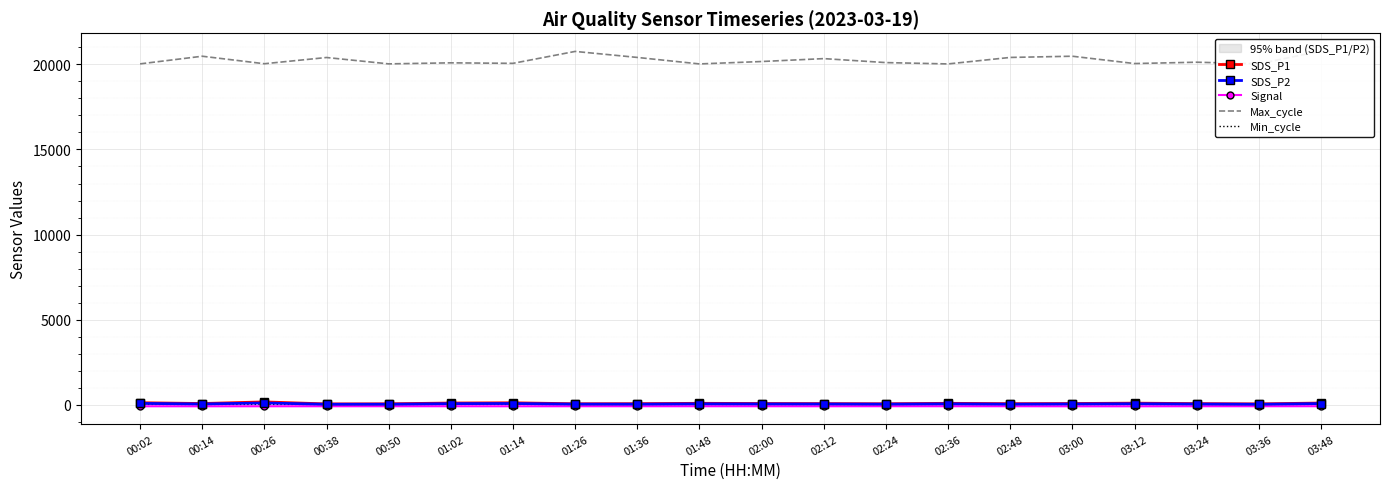

Rank the series by their maximum value, from highest to lowest.

Max_cycle, SDS_P1, SDS_P2, Min_cycle, Signal